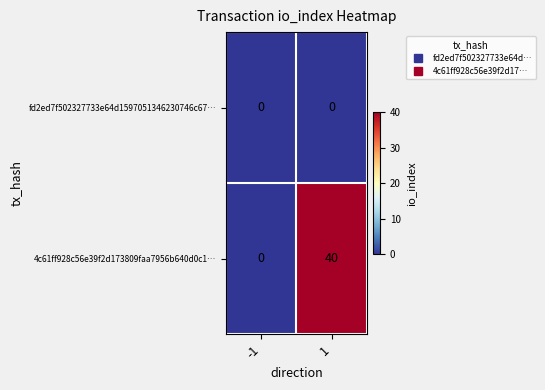

Is the value of fd2ed7f502327733e64d1597051346230746c67… at 1 greater than the value of 4c61ff928c56e39f2d173809faa7956b640d0c1… at 1?

No